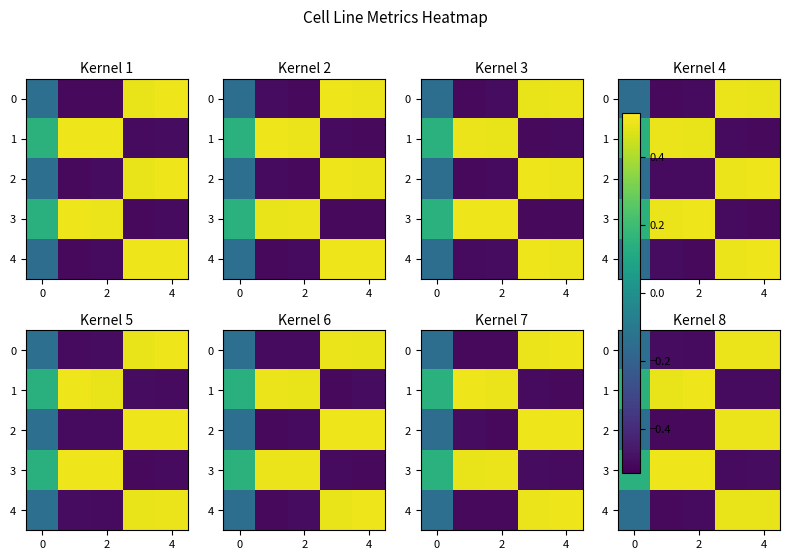

How many row_1 values are between 0 and 1?

3